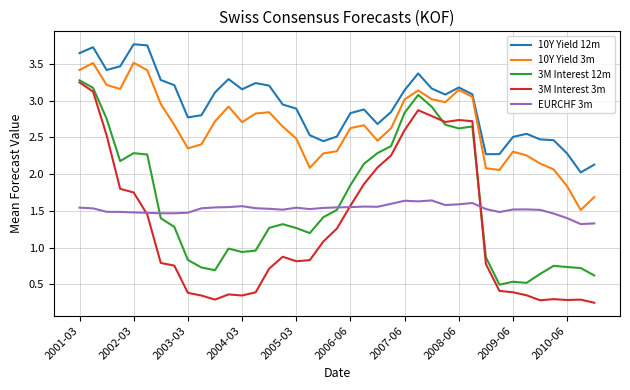

True or false: 10Y Yield 12m and 3M Interest 3m intersect in this chart.

False